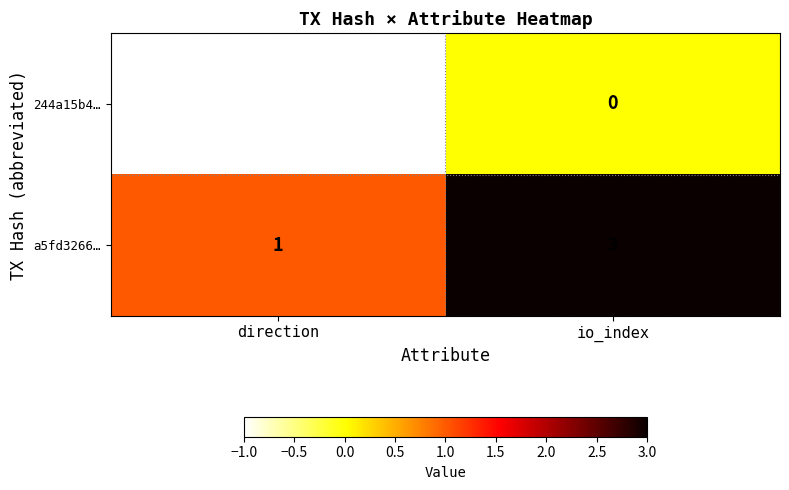

Which series has the widest spread of values?

a5fd3266…